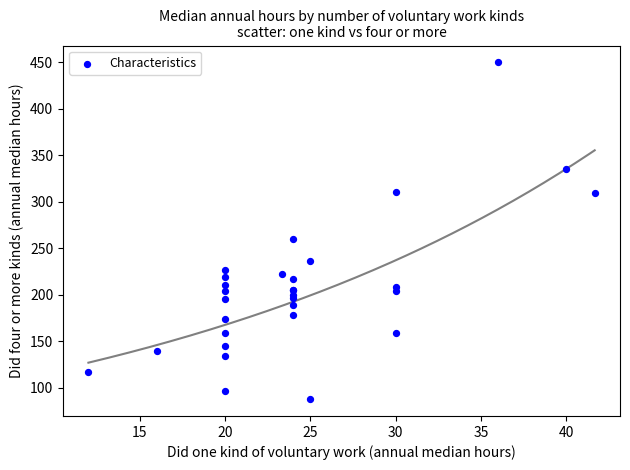

What Y value in the scatter plot is closest to 268?

259.7